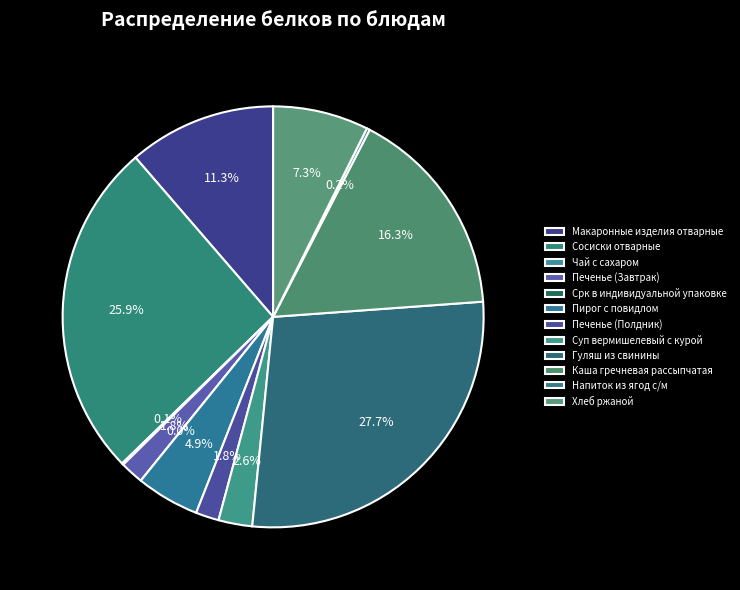

Rank the categories by value from lowest to highest.

Срк в индивидуальной упаковке, Чай с сахаром, Напиток из ягод с/м, Печенье (Полдник), Печенье (Завтрак), Суп вермишелевый с курой, Пирог с повидлом, Хлеб ржаной, Макаронные изделия отварные, Каша гречневая рассыпчатая, Сосиски отварные, Гуляш из свинины